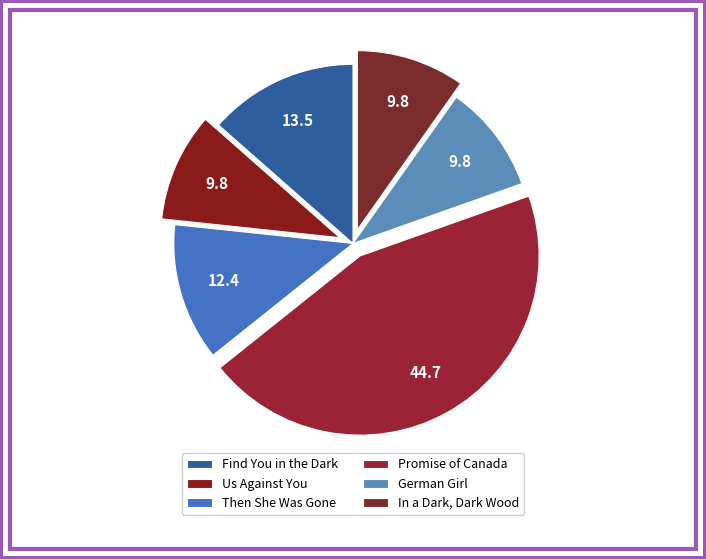

The Us Against You slice represents 10% of the pie. True or false?

True